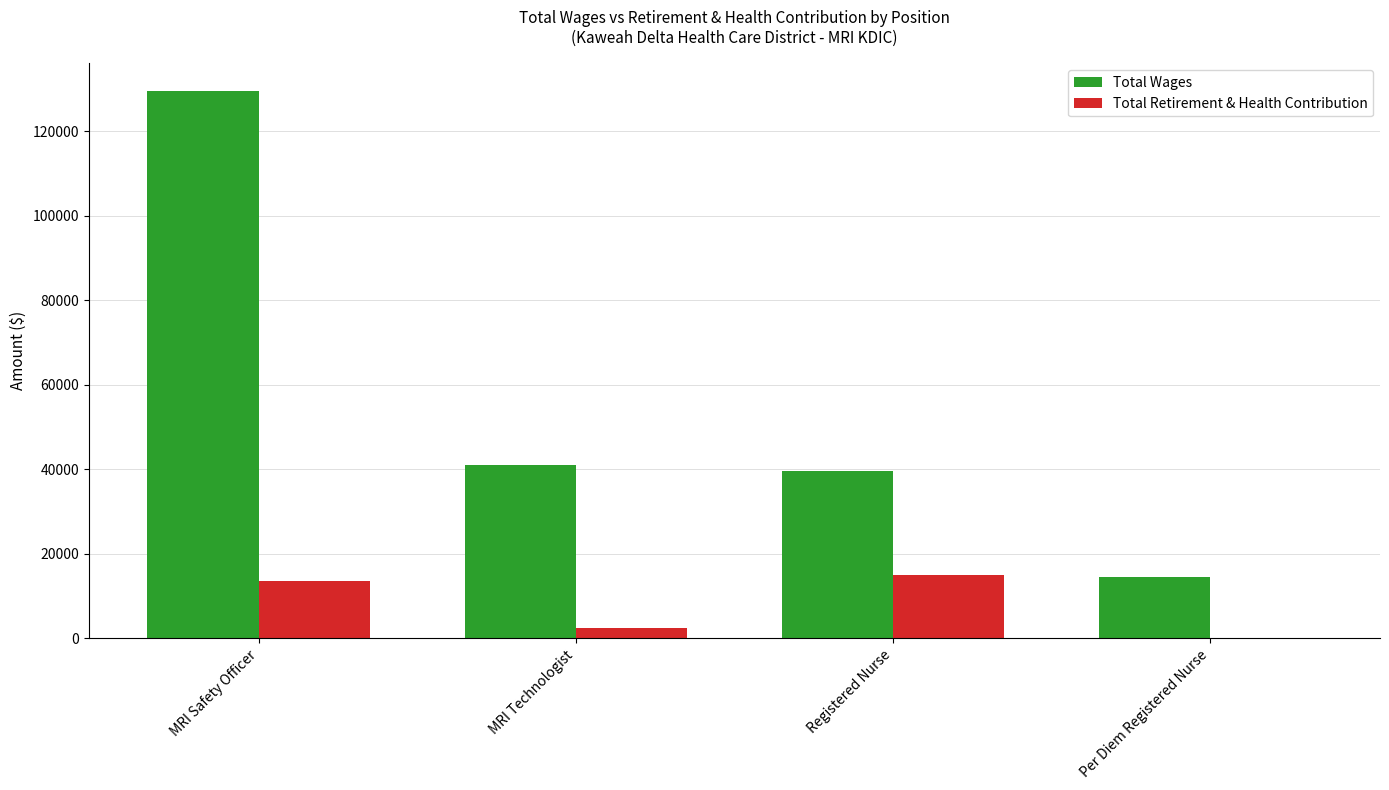

What is the maximum value for Total Retirement & Health Contribution?

15064